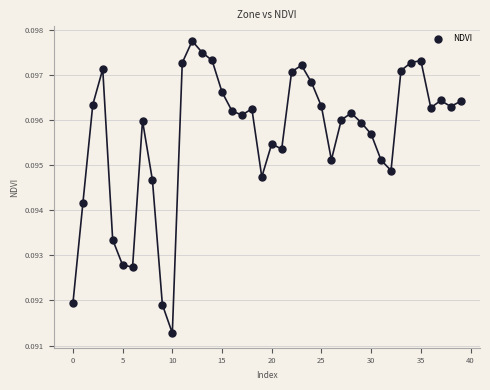

How many data points are displayed?

40